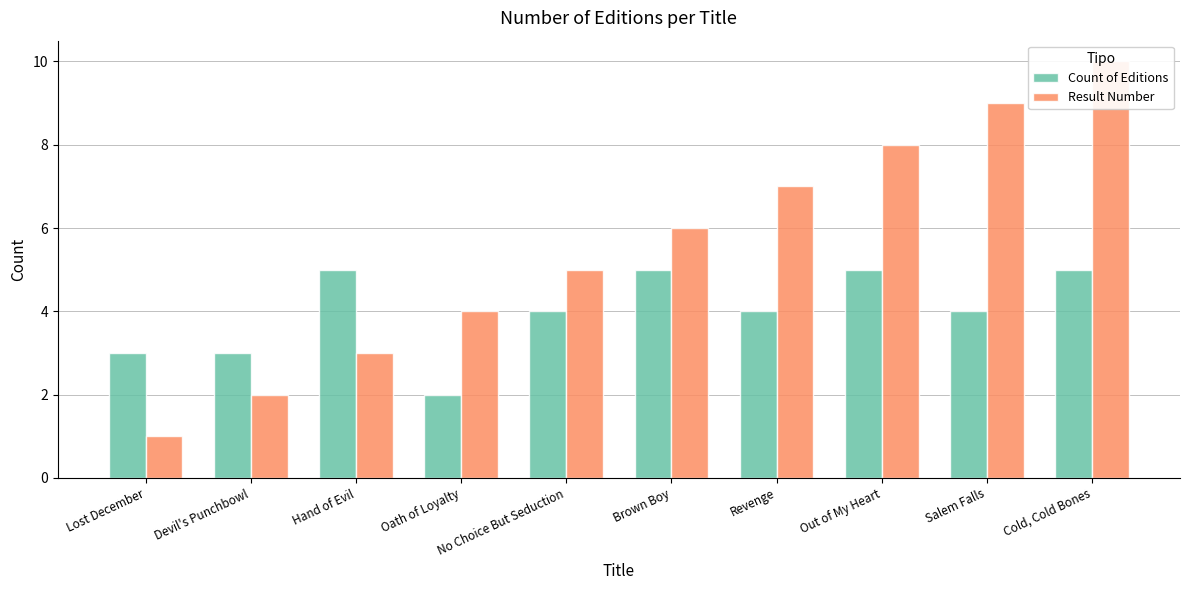

What is the value of the Count of Editions bar at the 6th from the left?

5